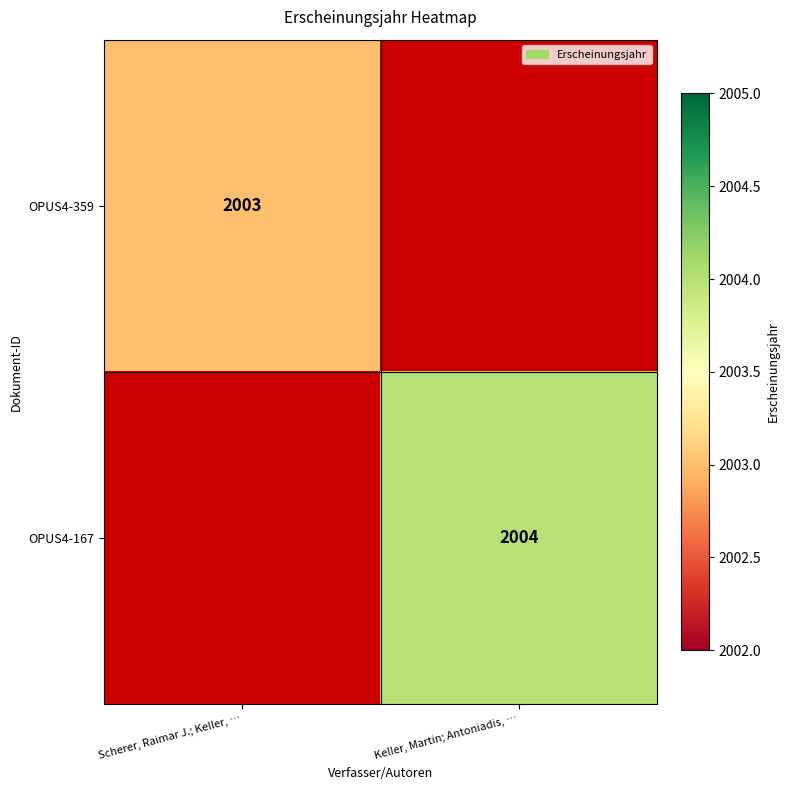

At which category does the chart reach its minimum across all series?

Keller, Martin; Antoniadis, …